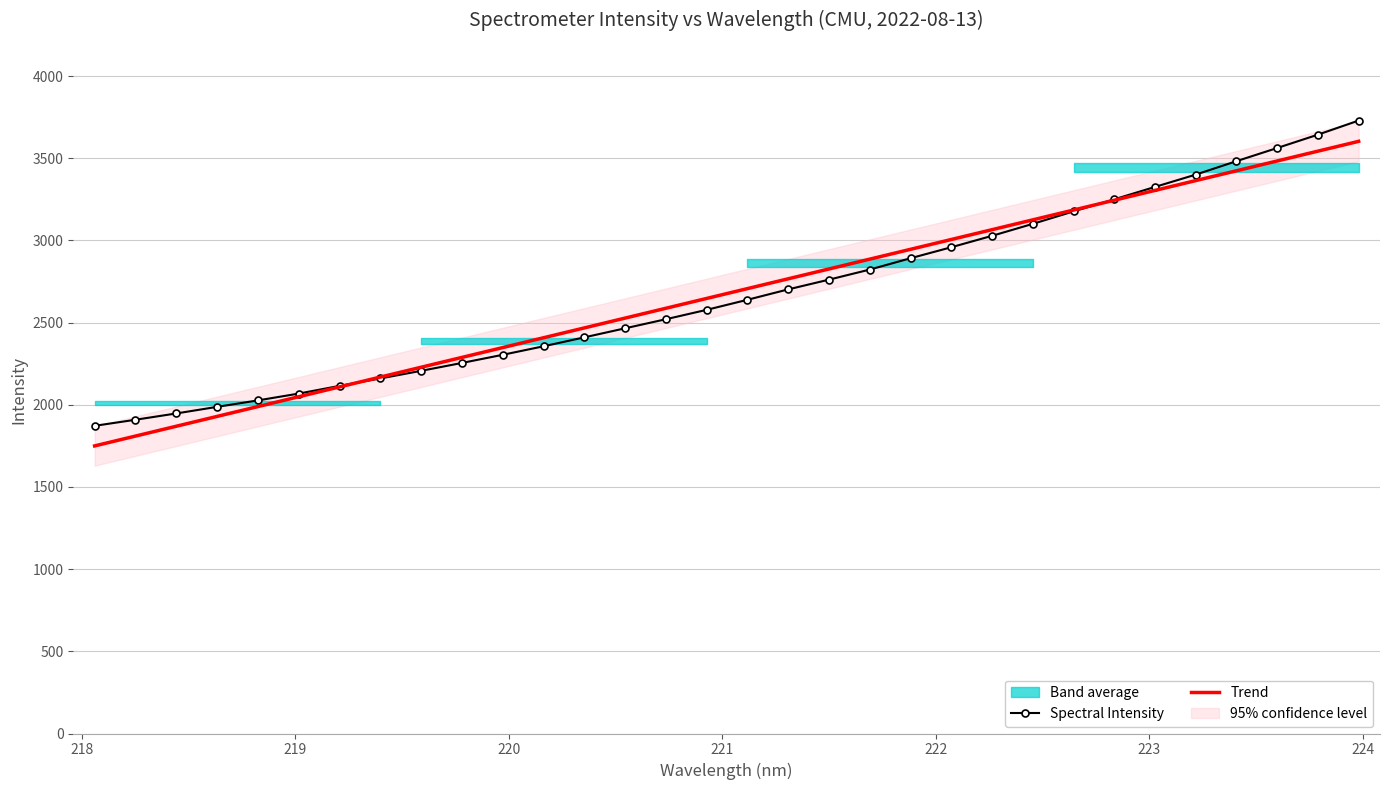

At how many categories does at least one series exceed 2329?

22